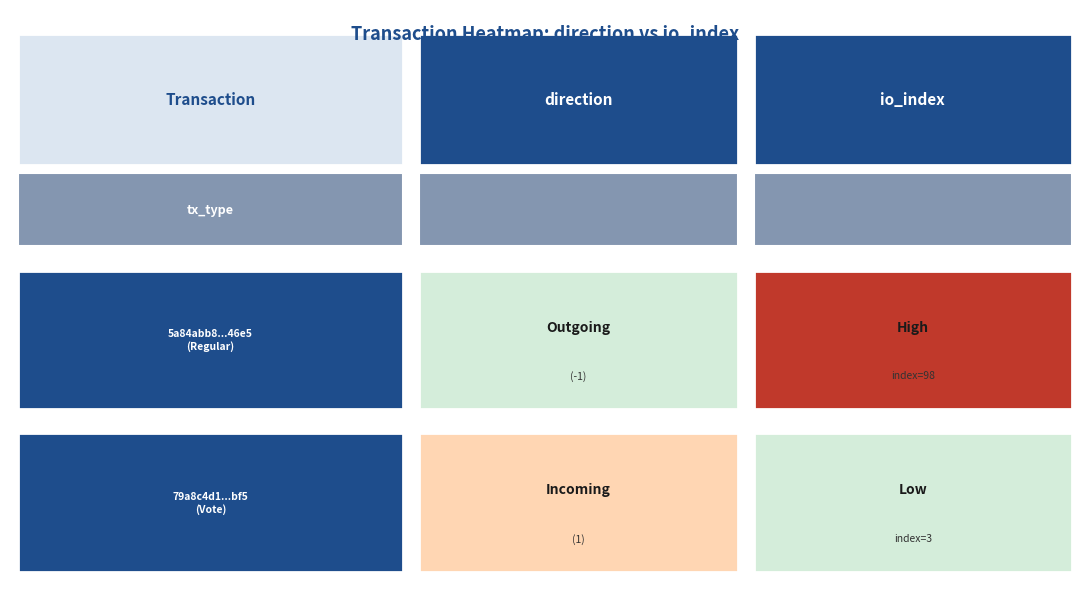

At how many categories does at least one series exceed 58?

1